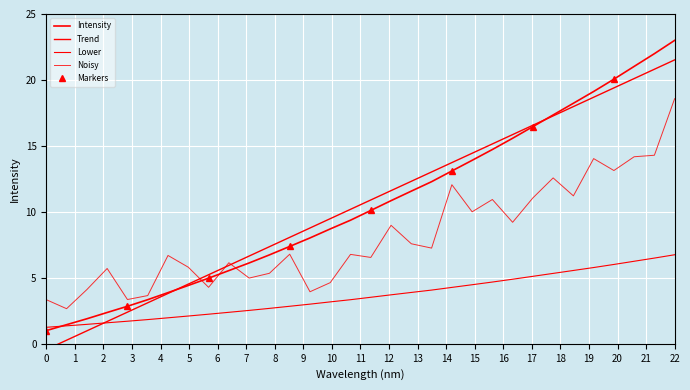

What is the difference between the second highest and minimum values?

21.0